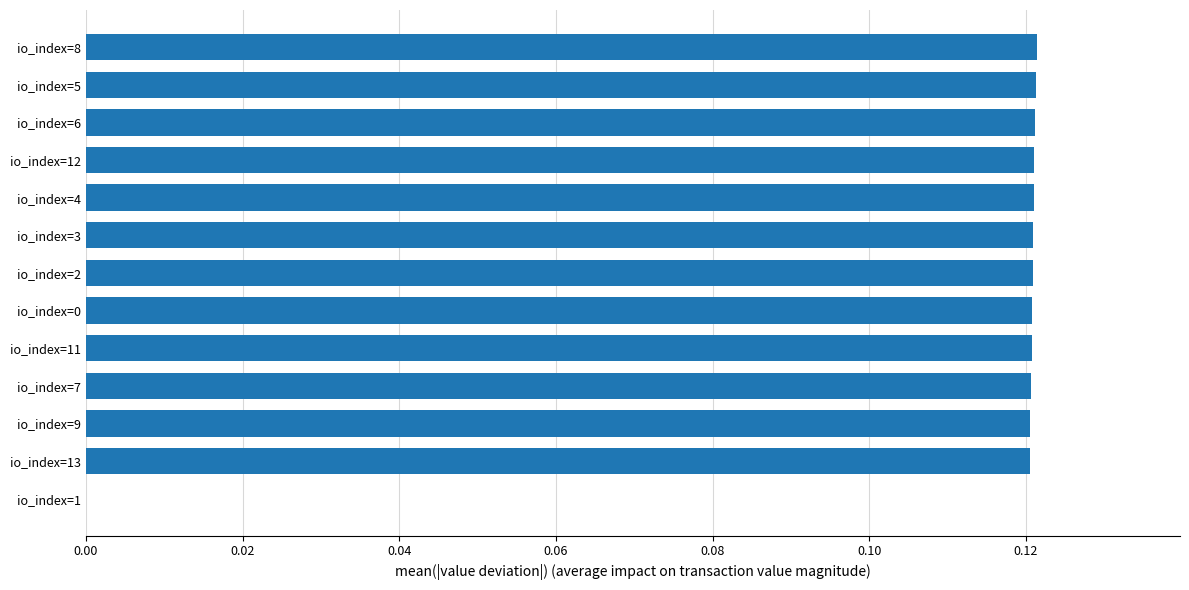

What is the sum of all values?

1.5